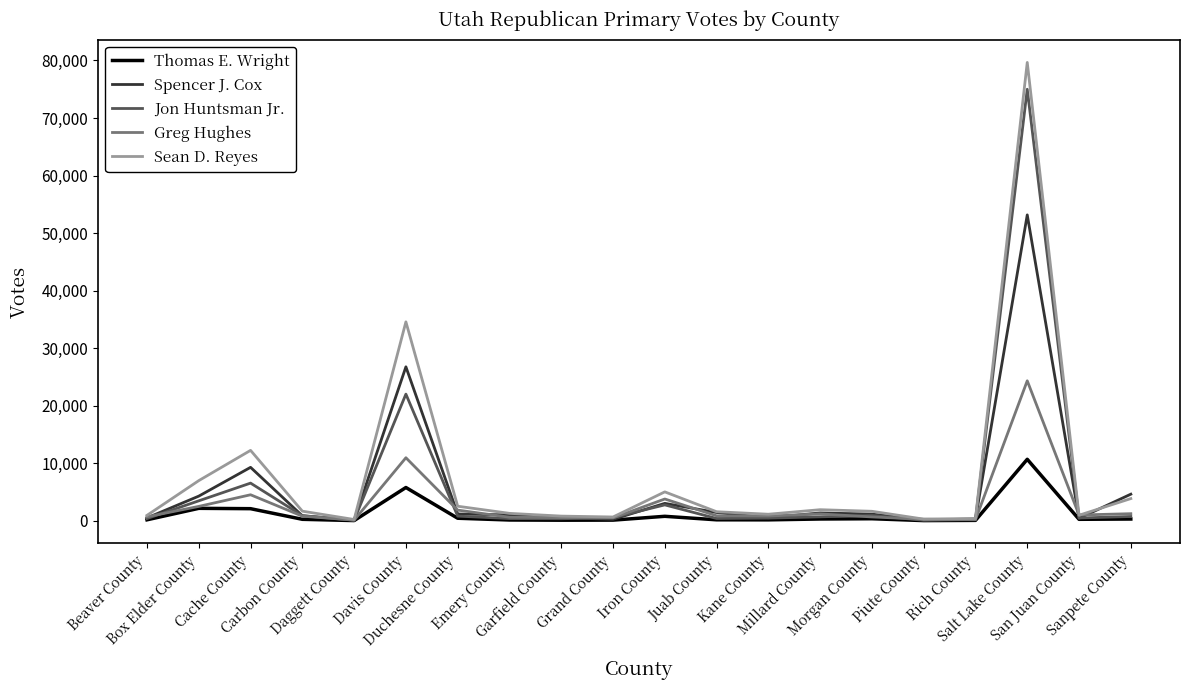

Rank the series by their maximum value, from lowest to highest.

Thomas E. Wright, Greg Hughes, Spencer J. Cox, Jon Huntsman Jr., Sean D. Reyes